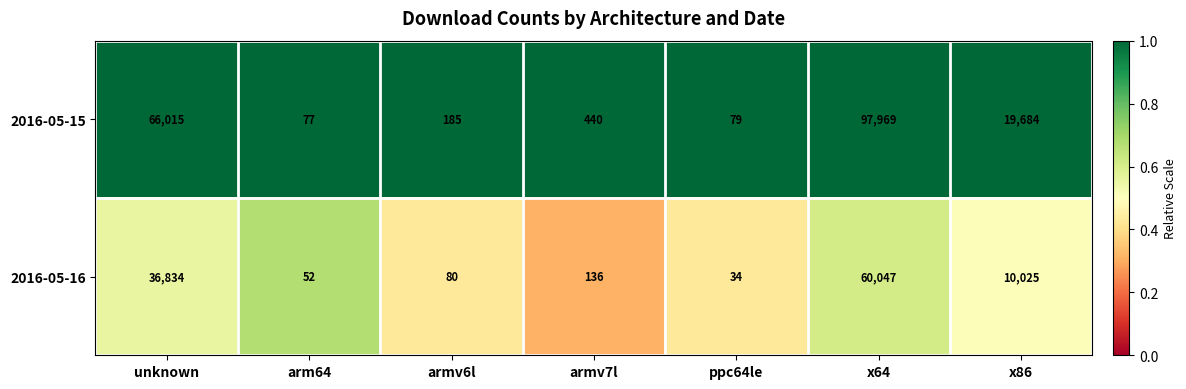

The 2016-05-16 series shows 12461 at x64. True or false?

False